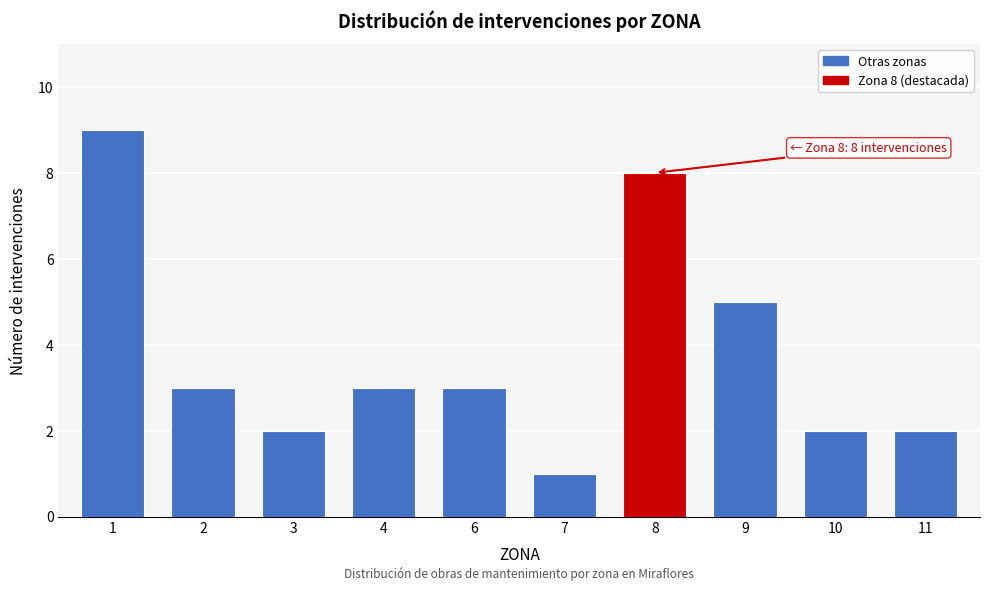

Reading right to left, transcribe all the data shown in this chart.

11=2	10=2	9=5	8=8	7=1	6=3	4=3	3=2	2=3	1=9